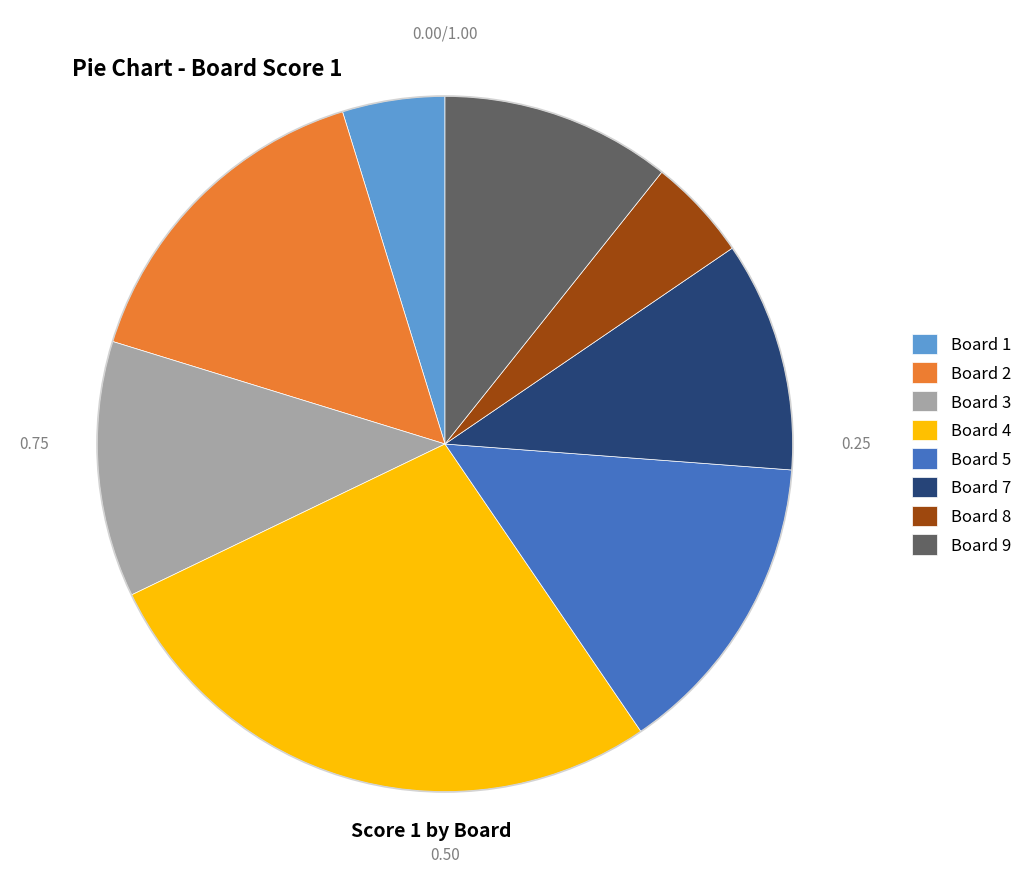

Do Board 1 and Board 8 together represent more than half of the pie?

No